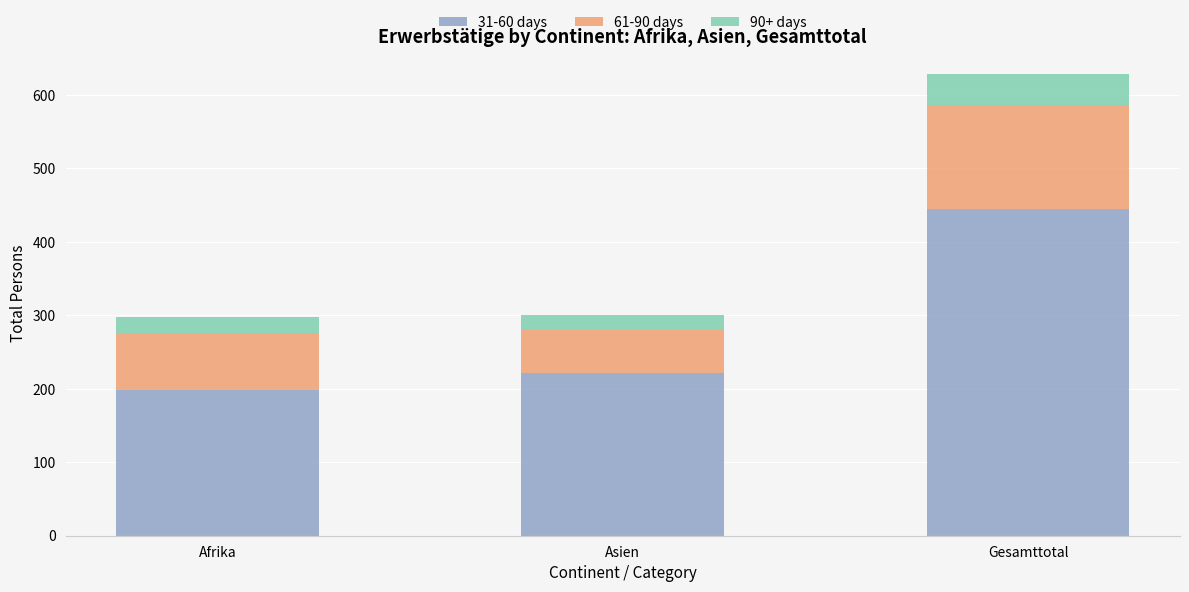

True or false: 31-60 days has a value of 615 at Gesamttotal.

False